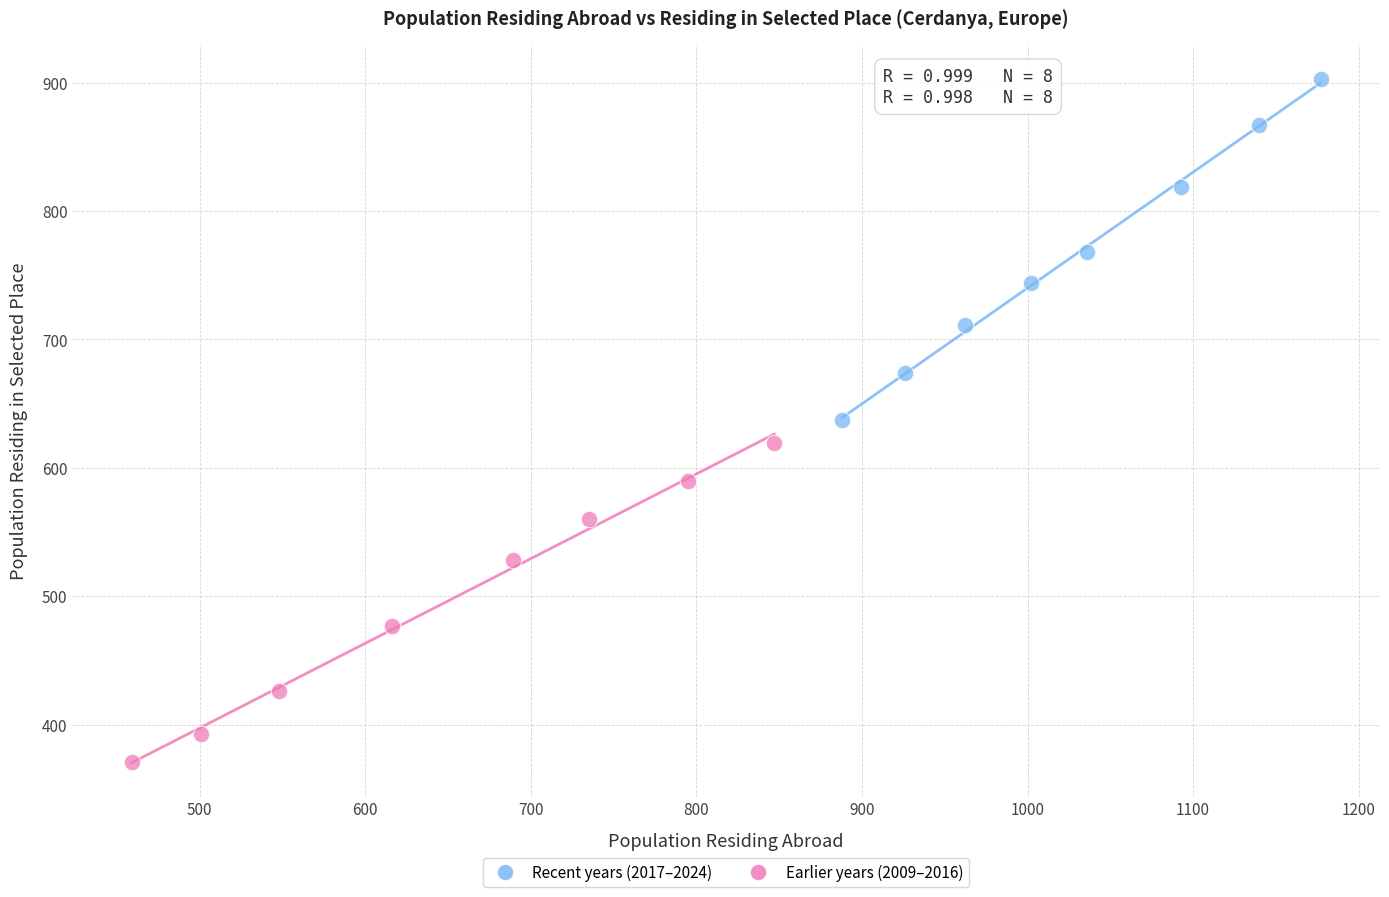

Which series contains the highest Y value?

Recent years (2017–2024)